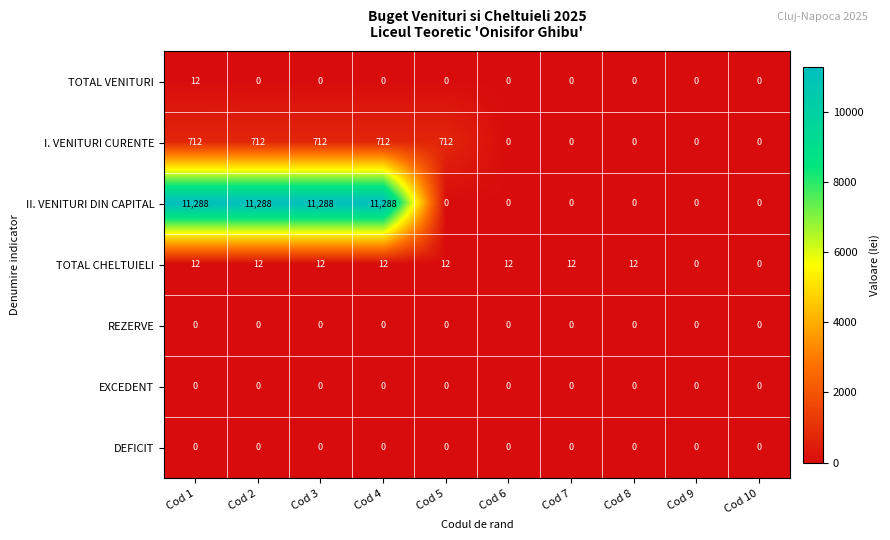

What is the total value across all series at Cod 8?

12